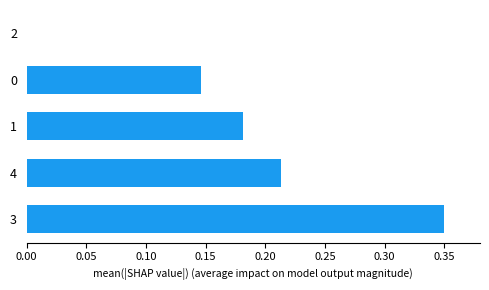

At which category does the chart reach its peak across all series?

3